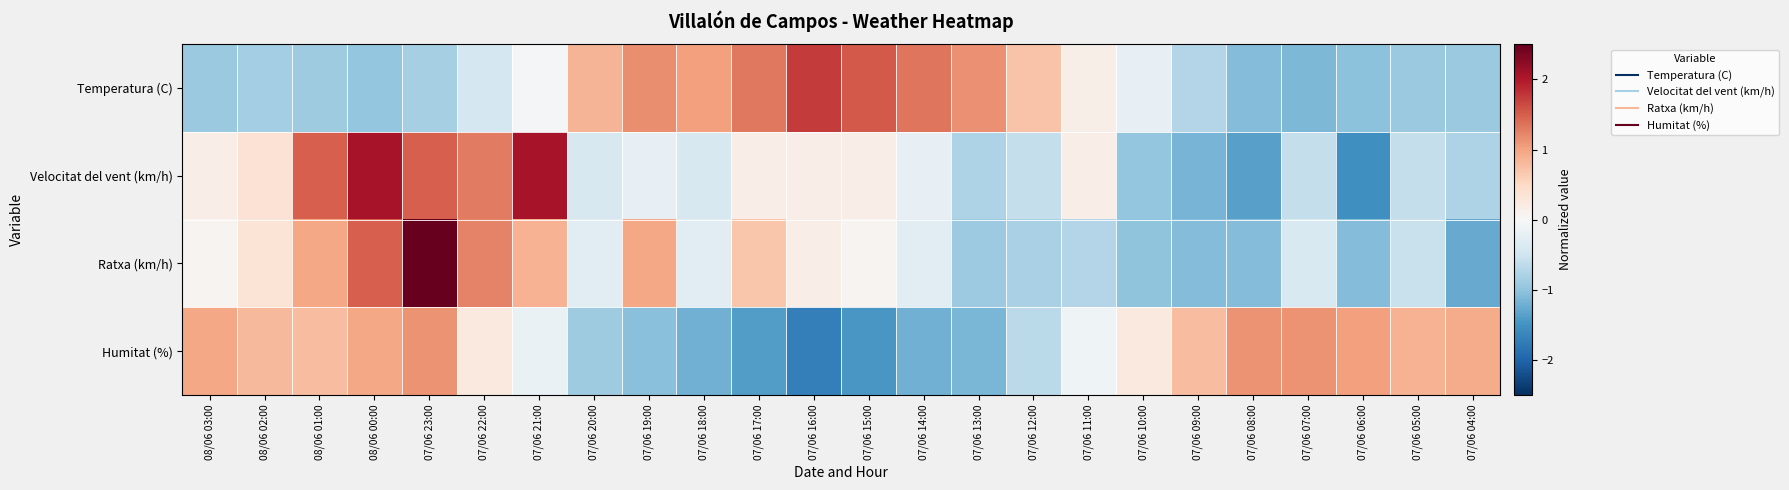

Which series has the largest total across all categories?

Temperatura (C)